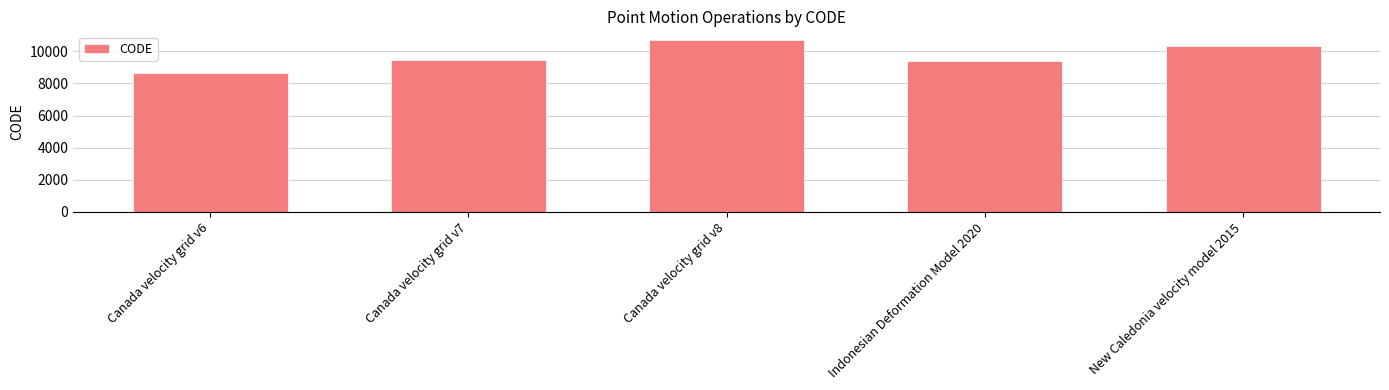

Is it true that the value at Canada velocity grid v7 is 15339?

False